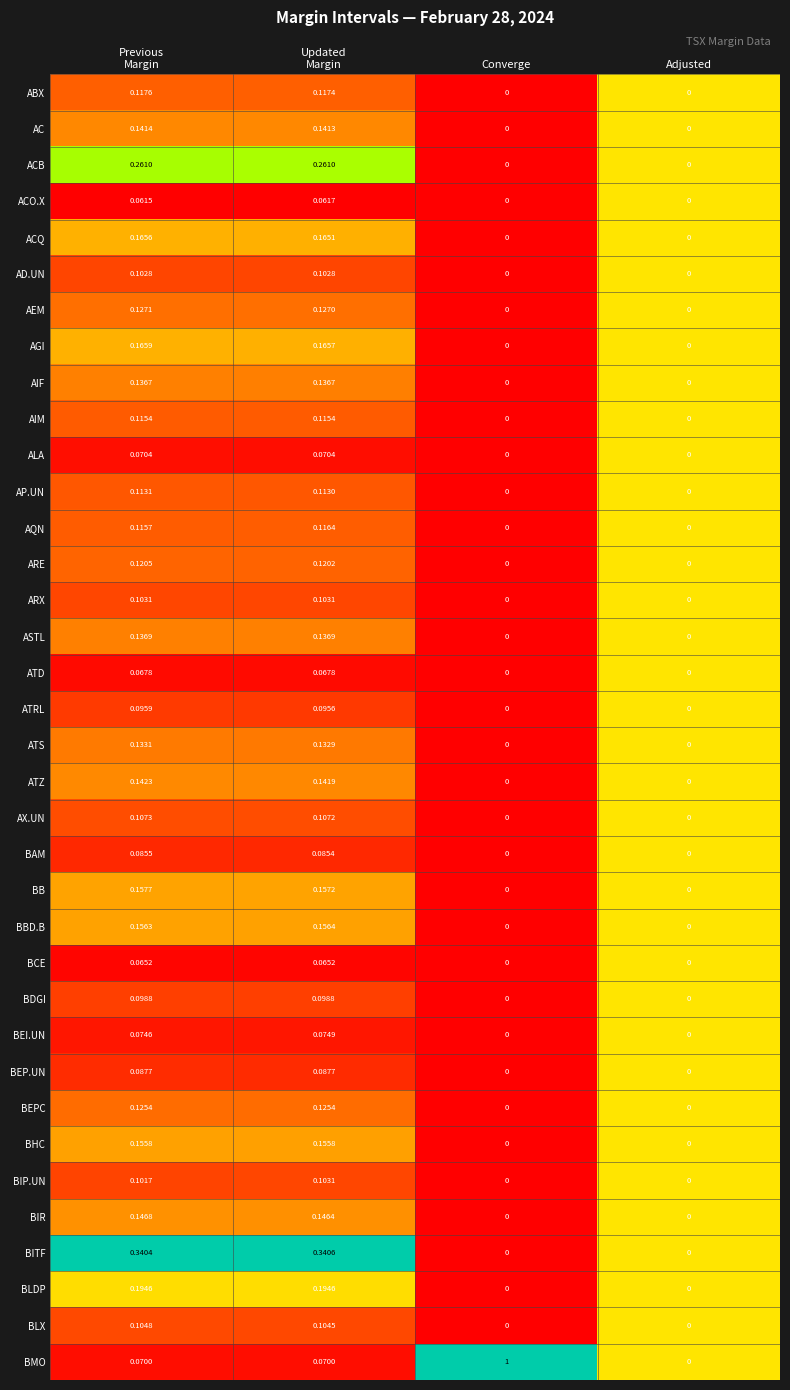

Which series has the largest range (max minus min)?

BMO